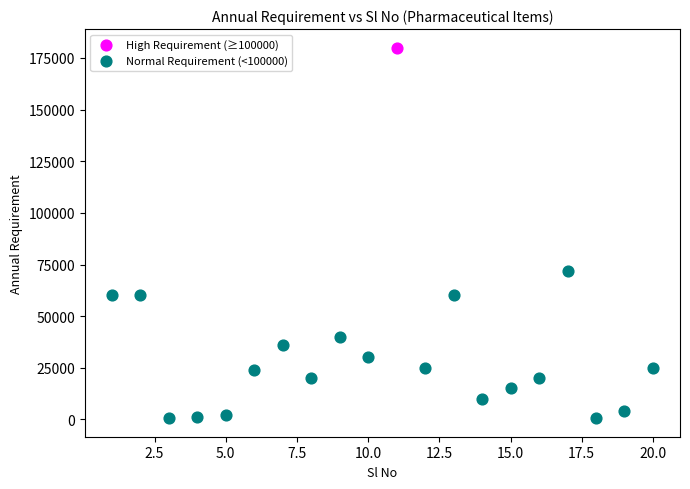

What are all the series names shown in the legend?

High Requirement (≥100000), Normal Requirement (<100000)